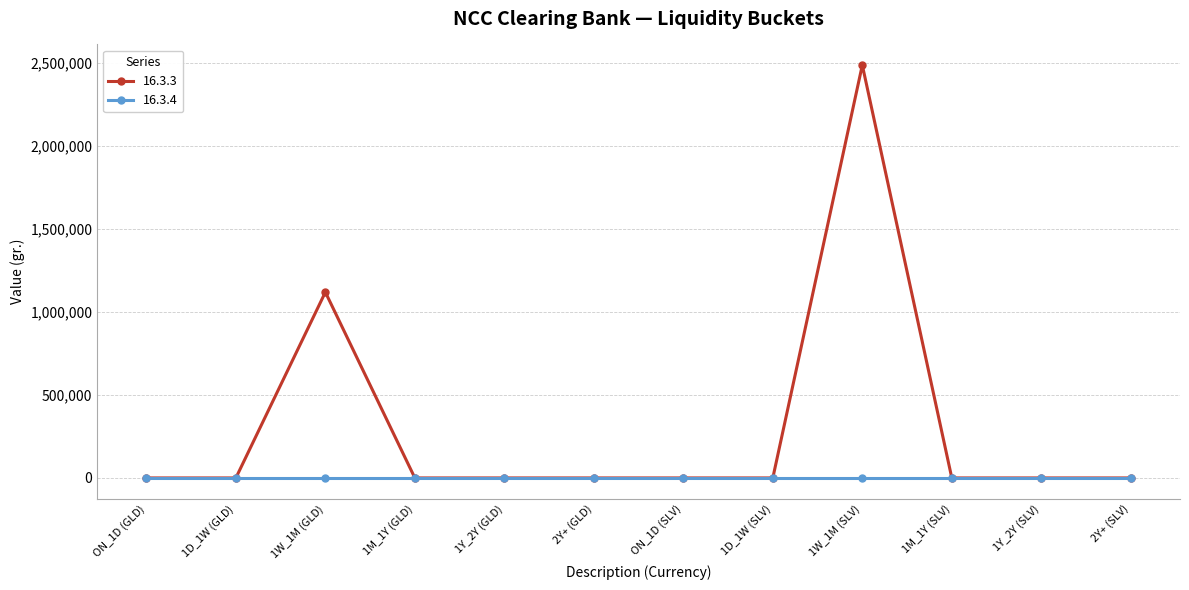

List the series in order of their overall mean, lowest first.

16.3.4, 16.3.3